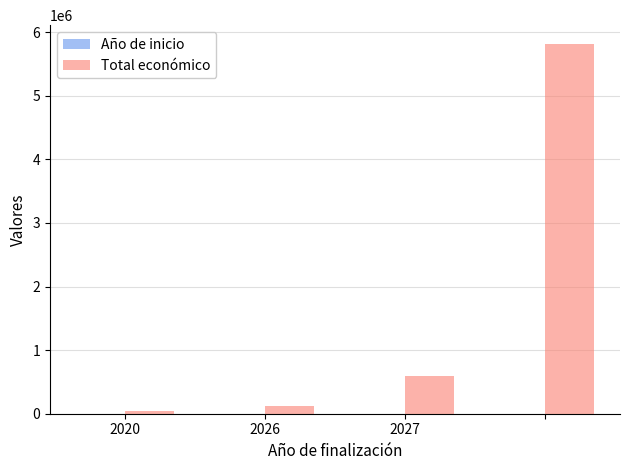

How many categories are shown in the chart?

4